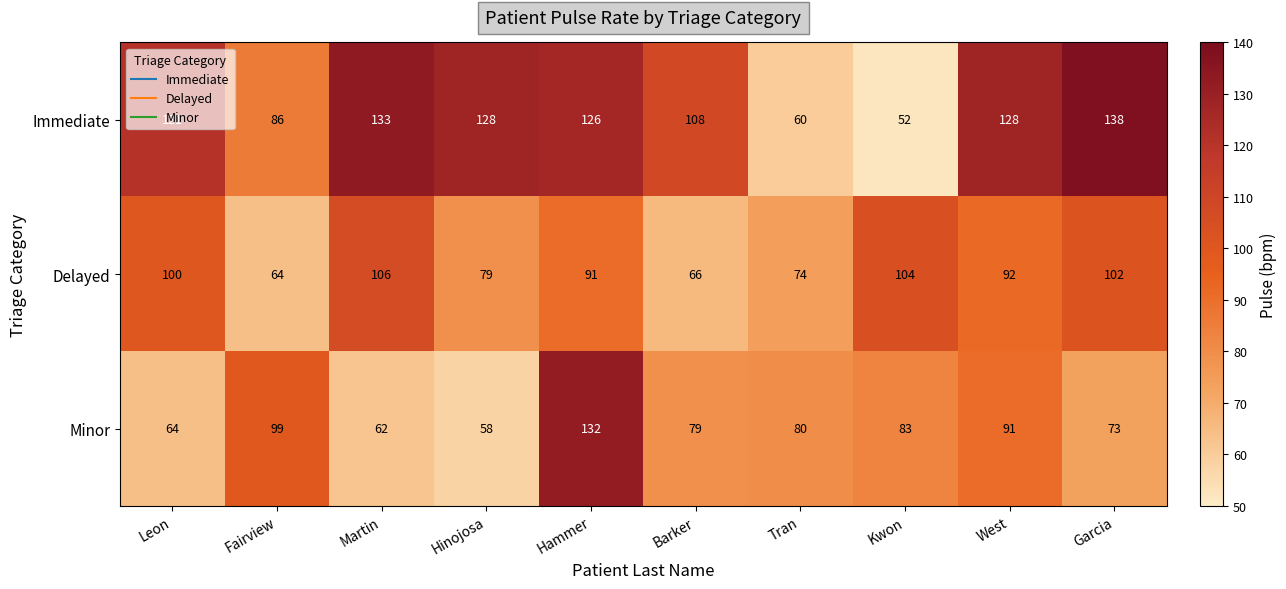

True or false: Minor has a value of 131 at Garcia.

False